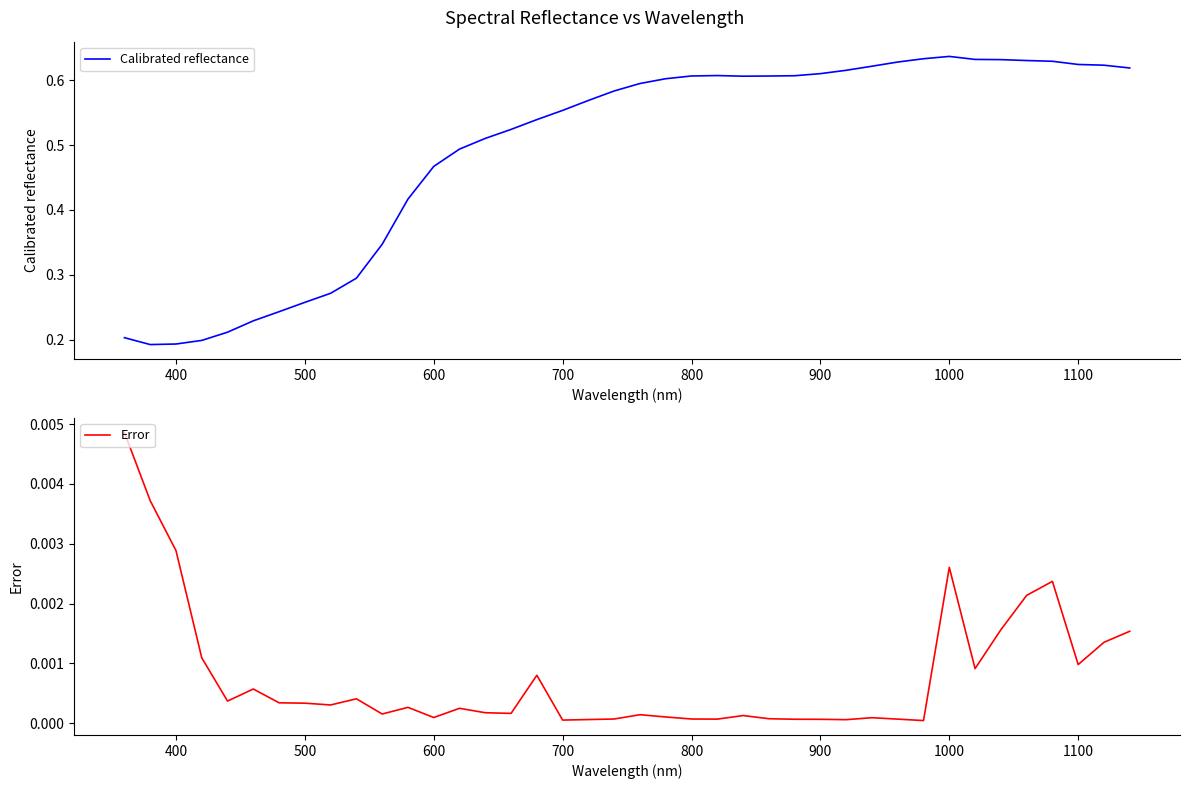

True or false: Calibrated reflectance and Error cross at least once.

False